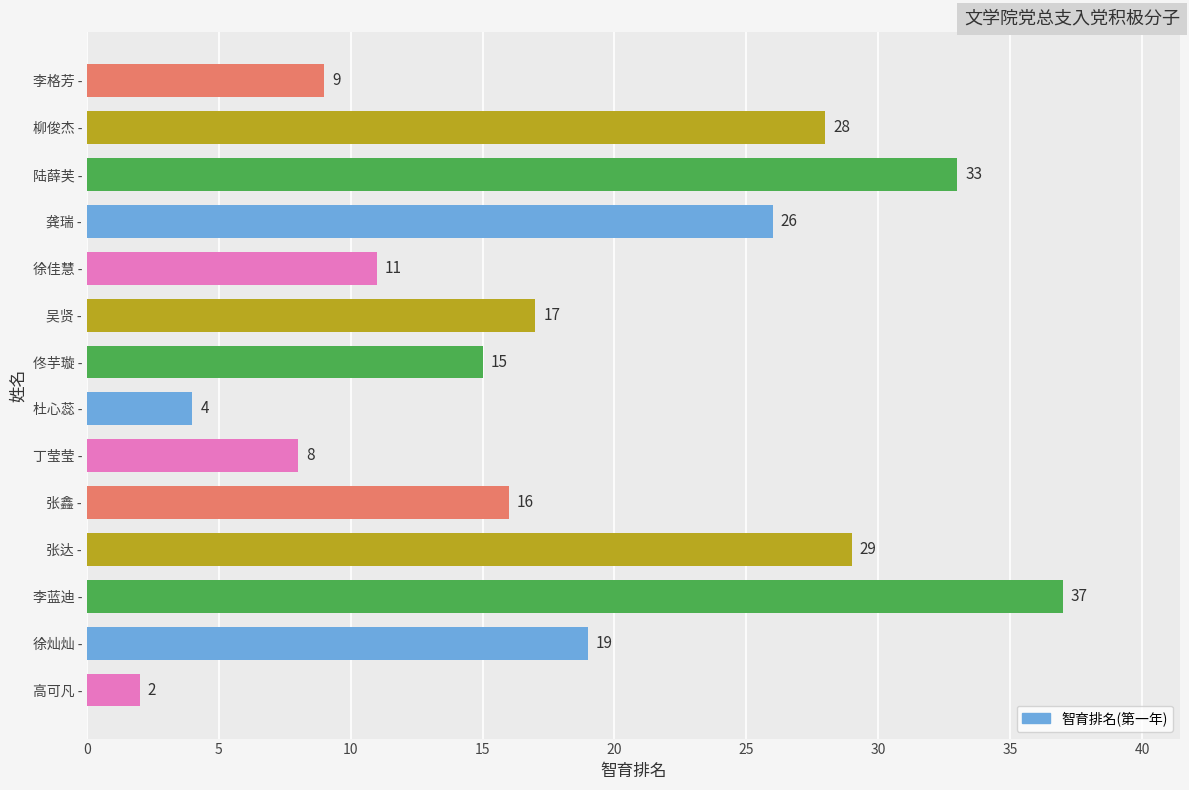

Are the bars grouped side by side (vs. stacked)?

No